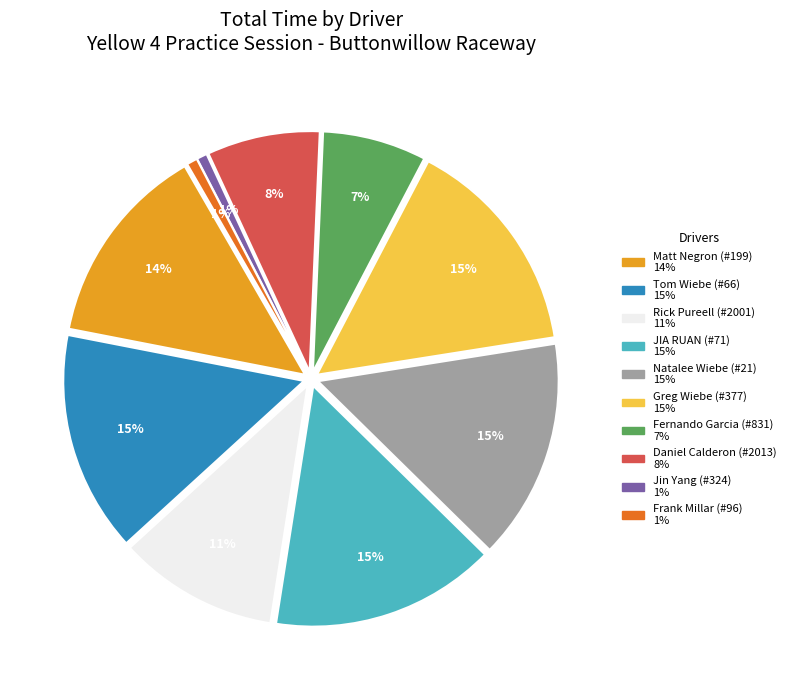

Does any single category account for the majority?

No